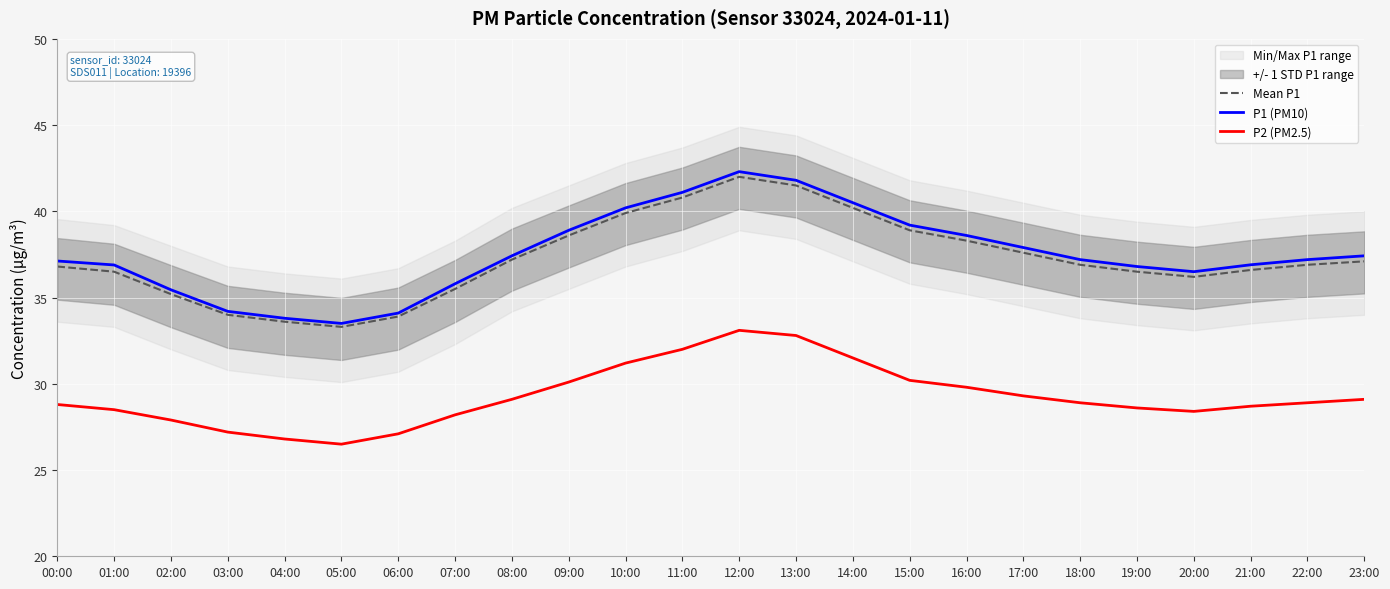

The Mean P1 series shows 62.0 at 22:00. True or false?

False